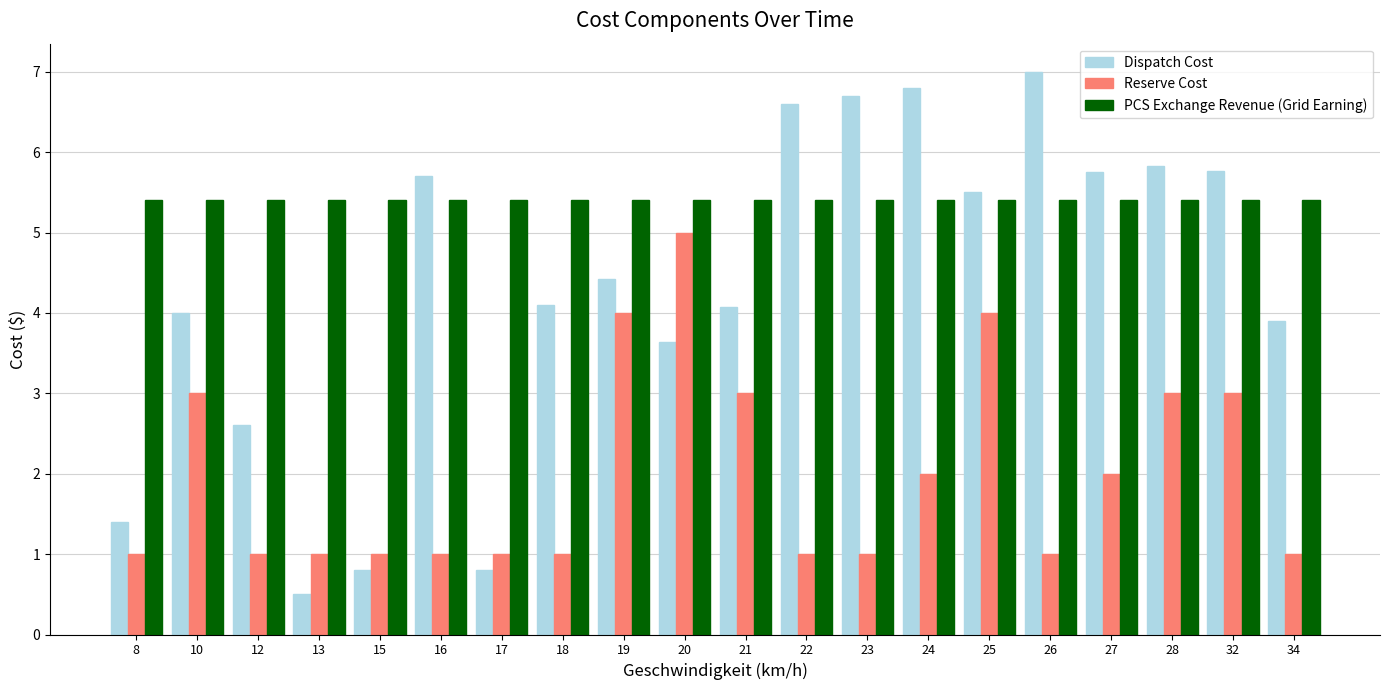

Which label corresponds to the largest value in the chart?

26